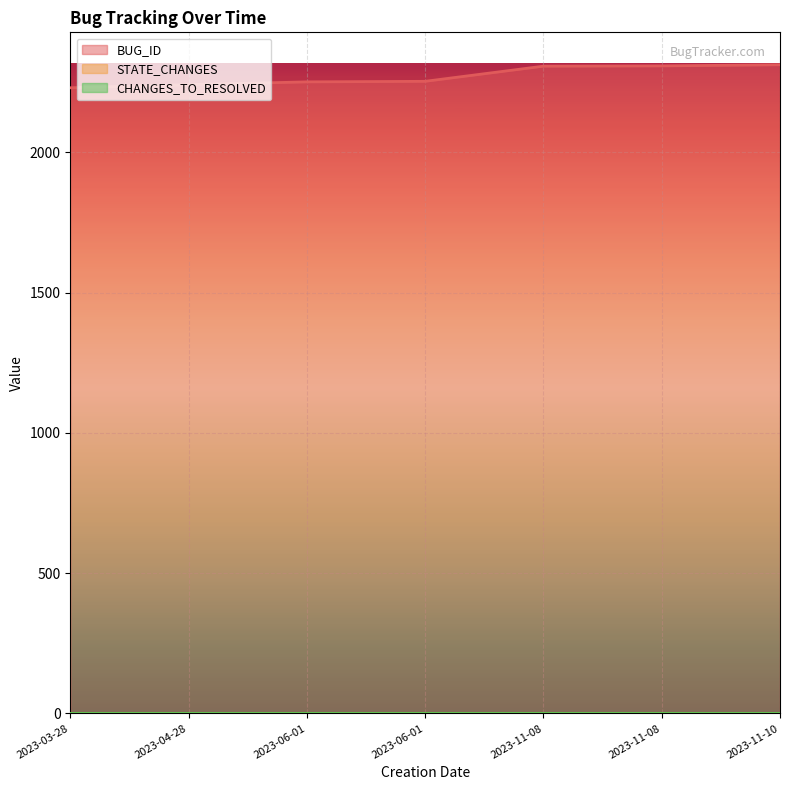

Which label corresponds to the smallest value in the chart?

2023-03-28